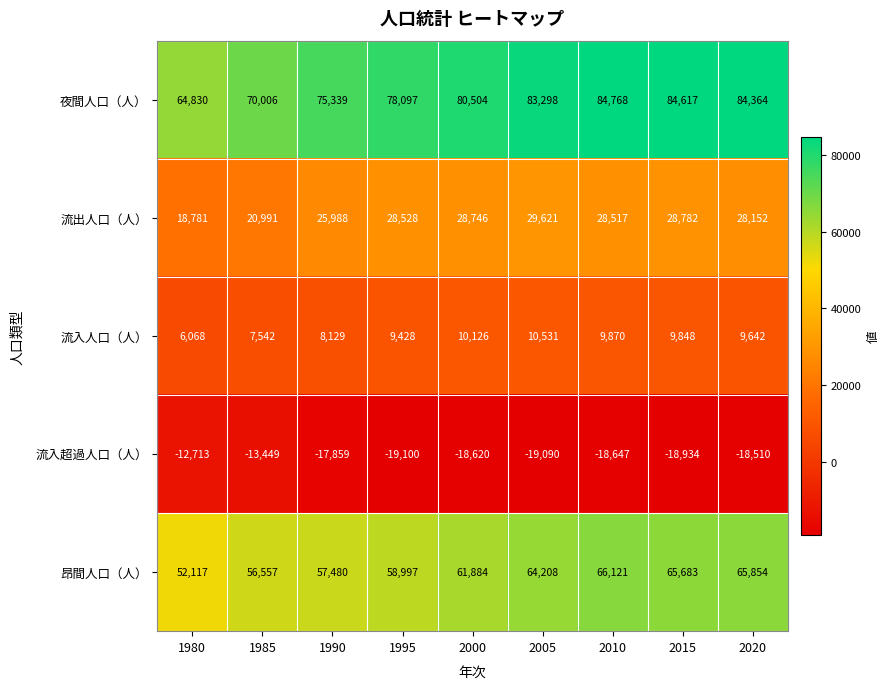

Rank the series by their average value, from lowest to highest.

流入超過人口（人）, 流入人口（人）, 流出人口（人）, 昂間人口（人）, 夜間人口（人）